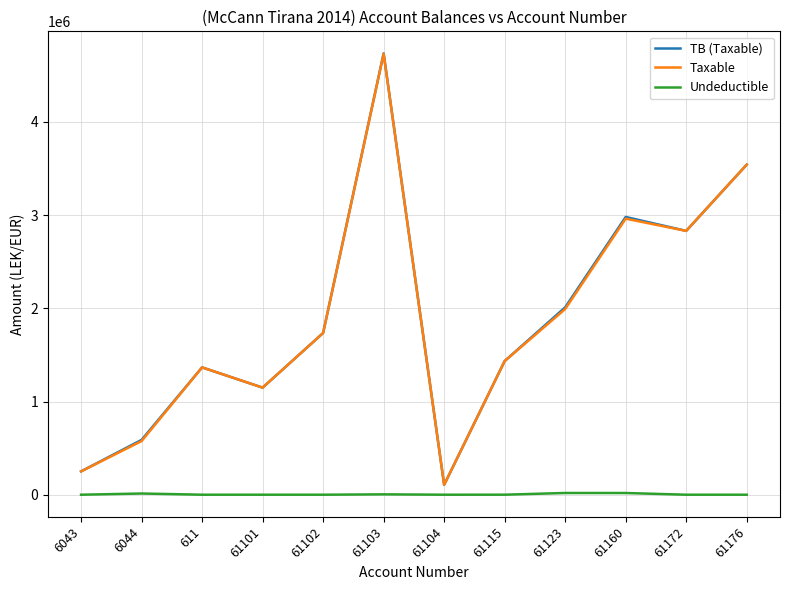

What is the greatest value displayed?

4735066.9